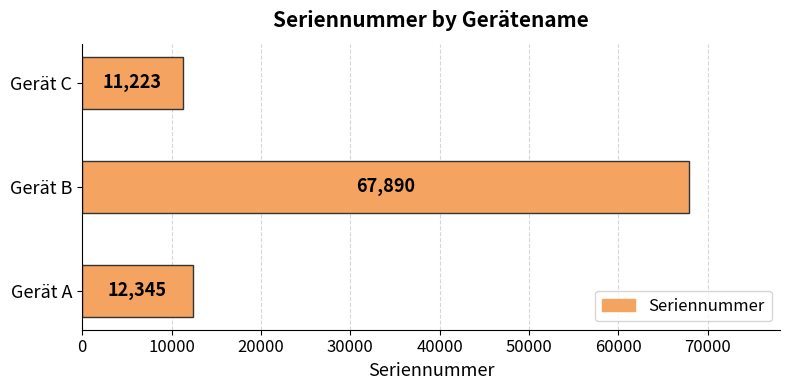

Reading bottom to top, extract all data points from this chart.

12345	67890	11223